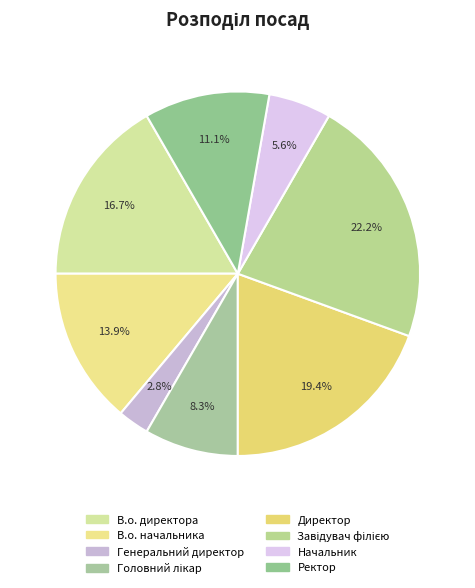

What is the change in value from В.о. начальника to Ректор?

-1